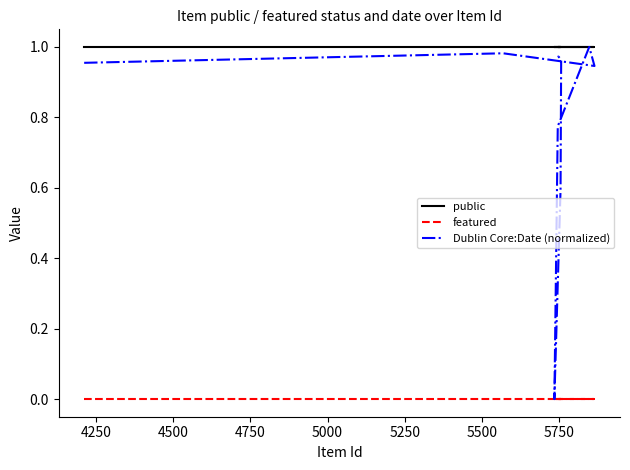

What is the sum of all Dublin Core:Date (normalized) values?

10.1